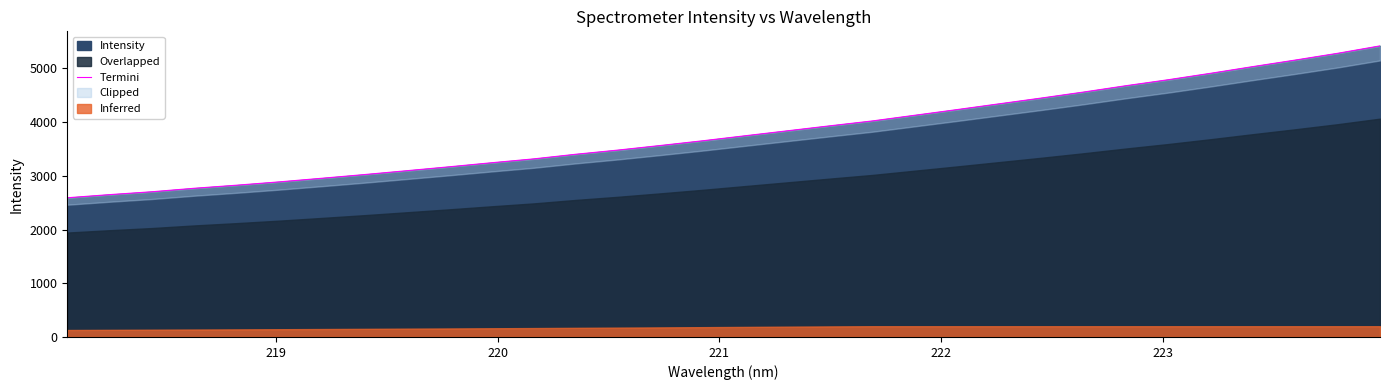

True or false: there are more than 0 points higher than both neighbors.

False